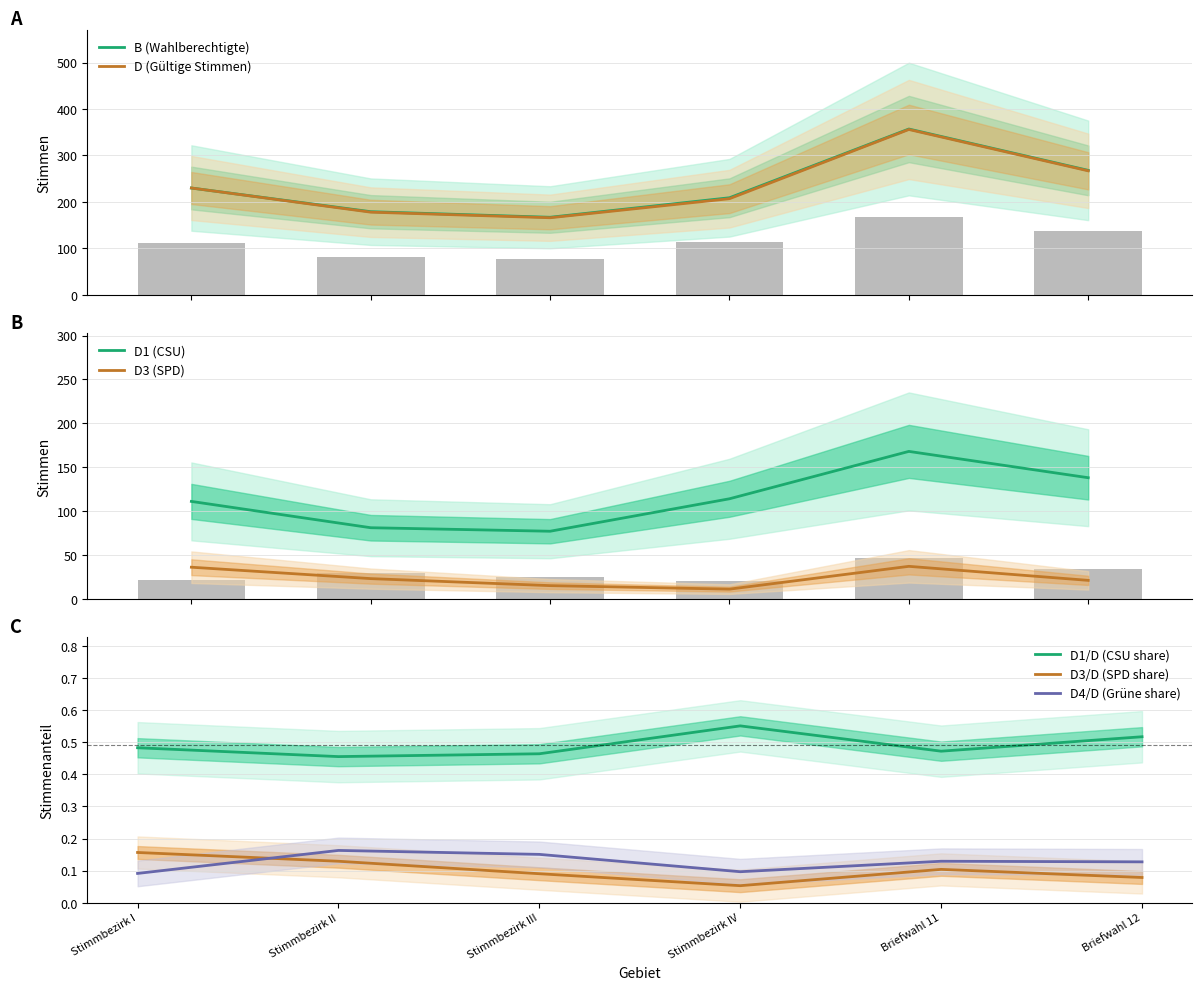

What is the minimum value for B (Wahlberechtigte)?

167